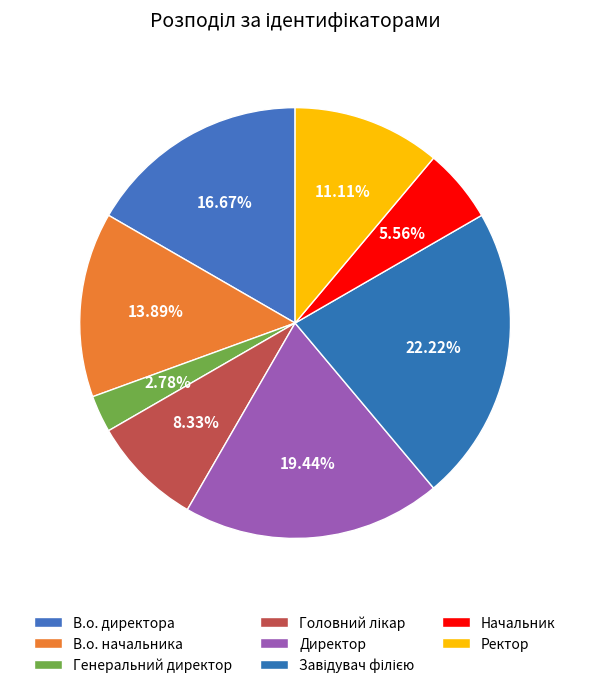

How much of the chart is everything except В.о. начальника?

86.1%